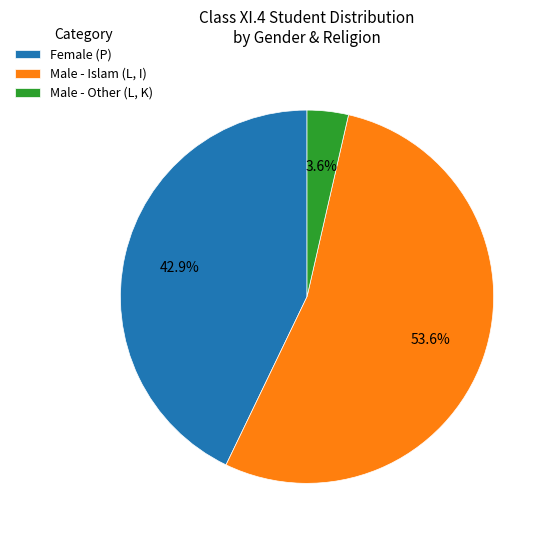

Approximately how many times larger is the value at Female (P) compared to Male - Islam (L, I)?

0.8